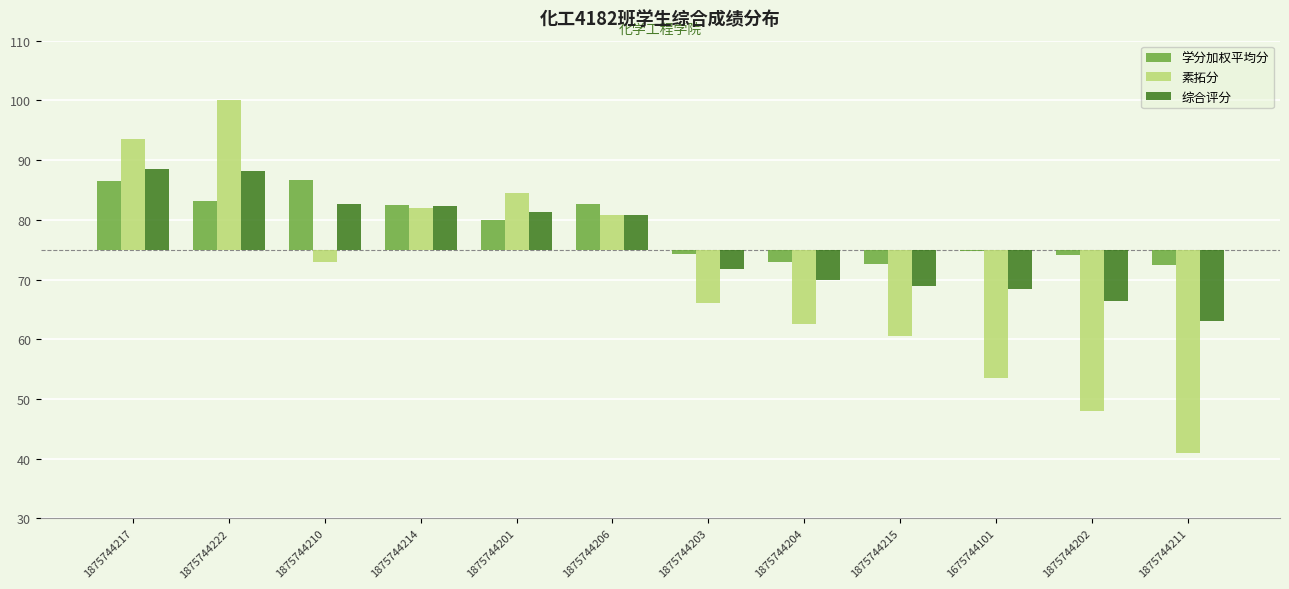

What are all the series names shown in the legend?

学分加权平均分, 素拓分, 综合评分